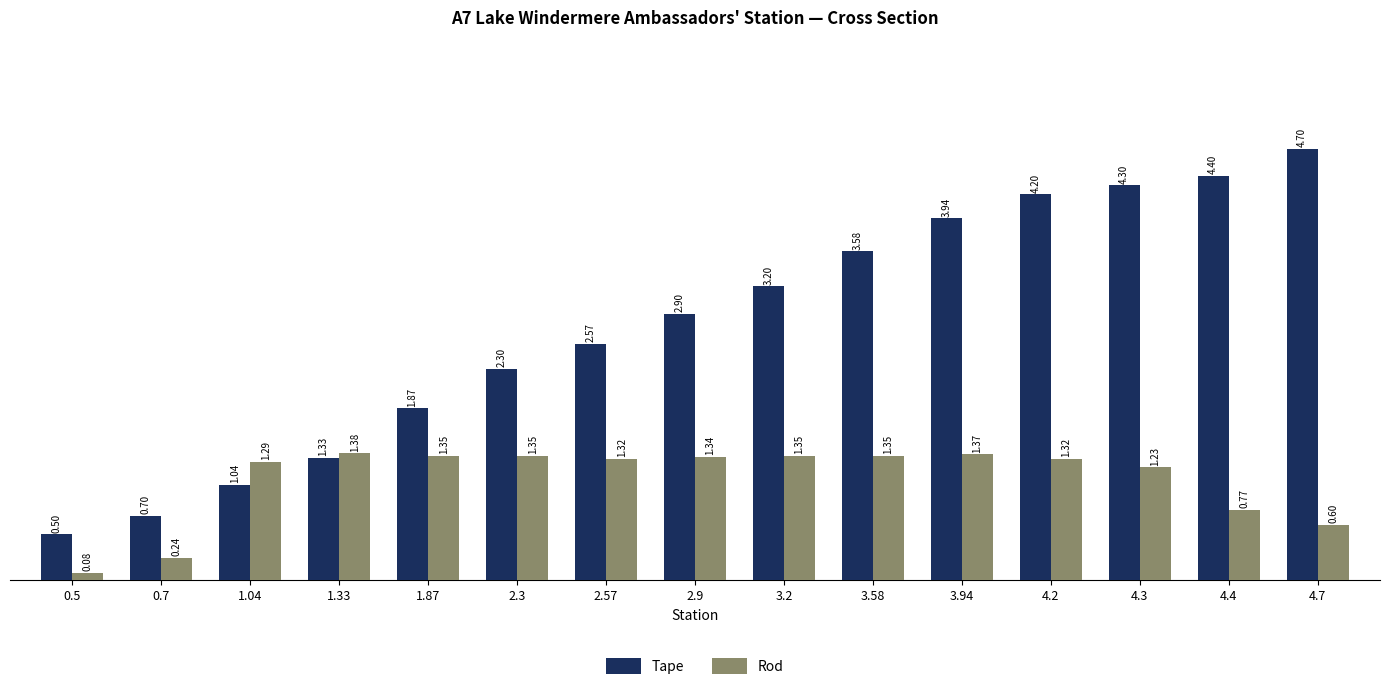

Does the chart contain any negative values?

No